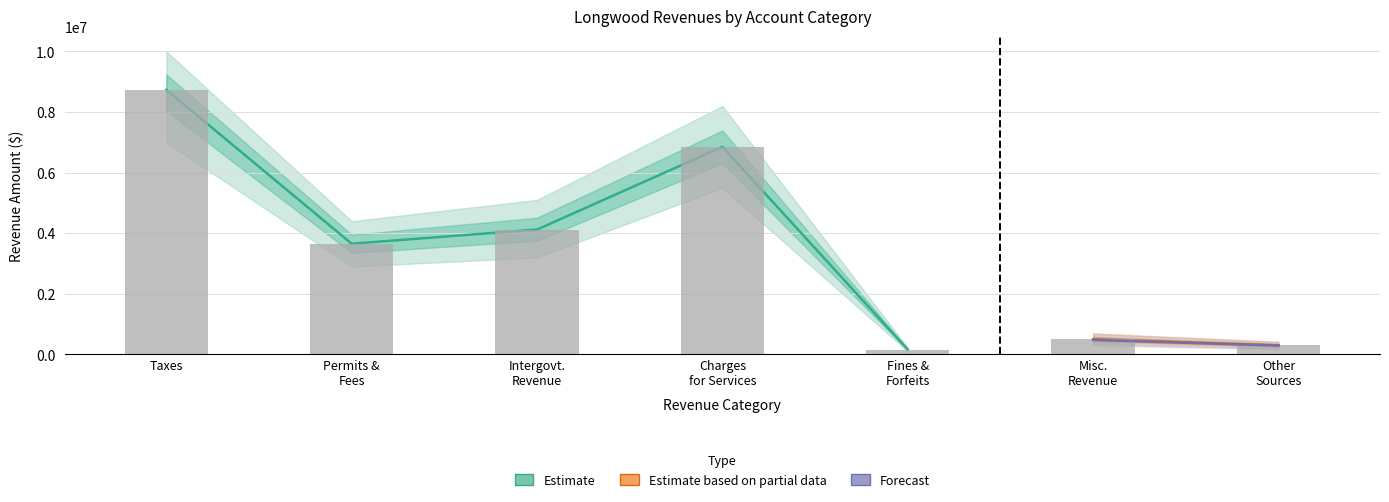

The Account Total series shows 1783967 at Permits, Fees, and Special Assessments. True or false?

False